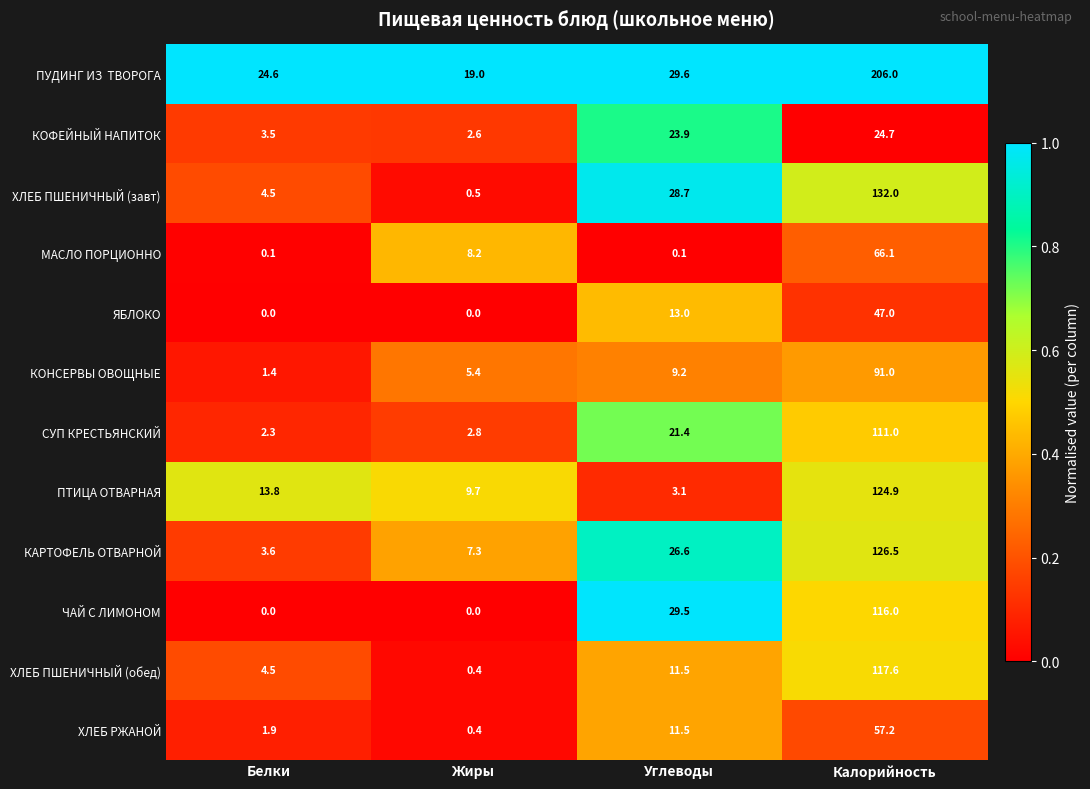

Between Жиры and Углеводы, which series saw the biggest shift?

ЧАЙ С ЛИМОНОМ